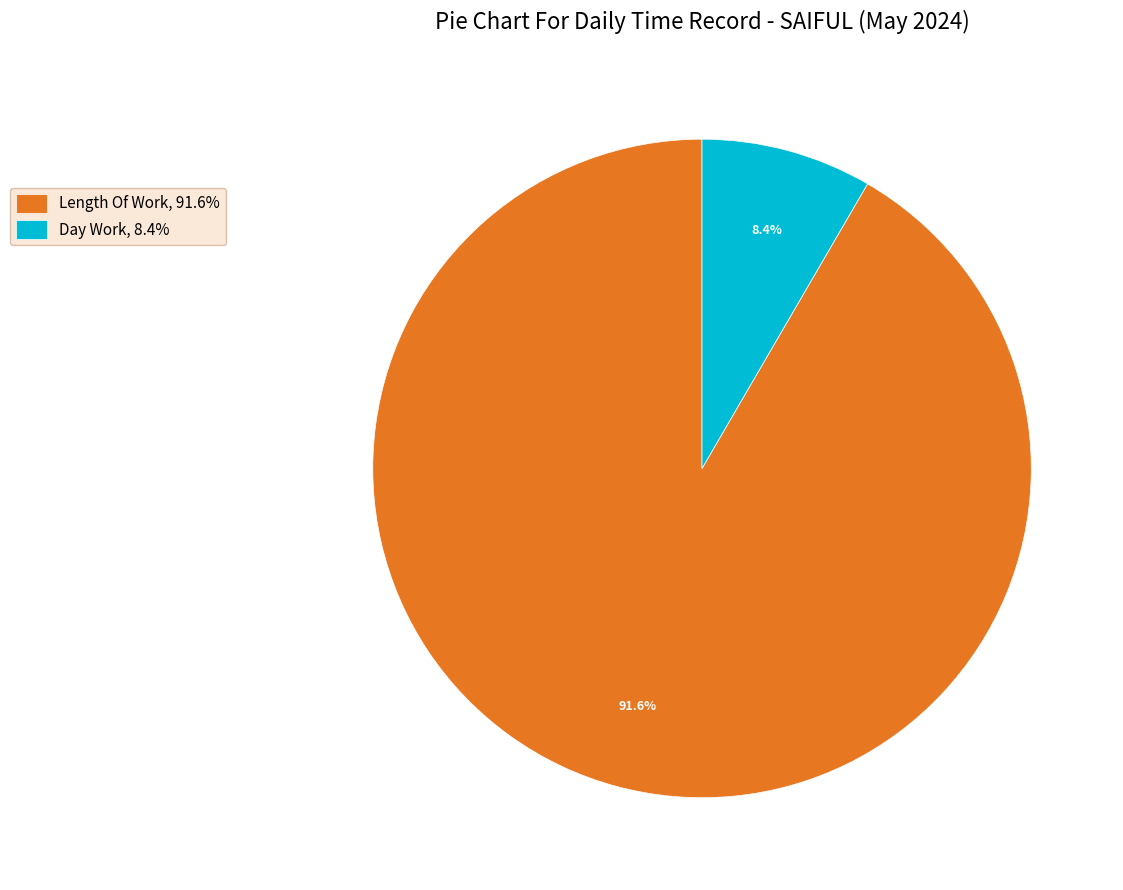

Rank the categories by value from lowest to highest.

Day Work, 8.4%, Length Of Work, 91.6%